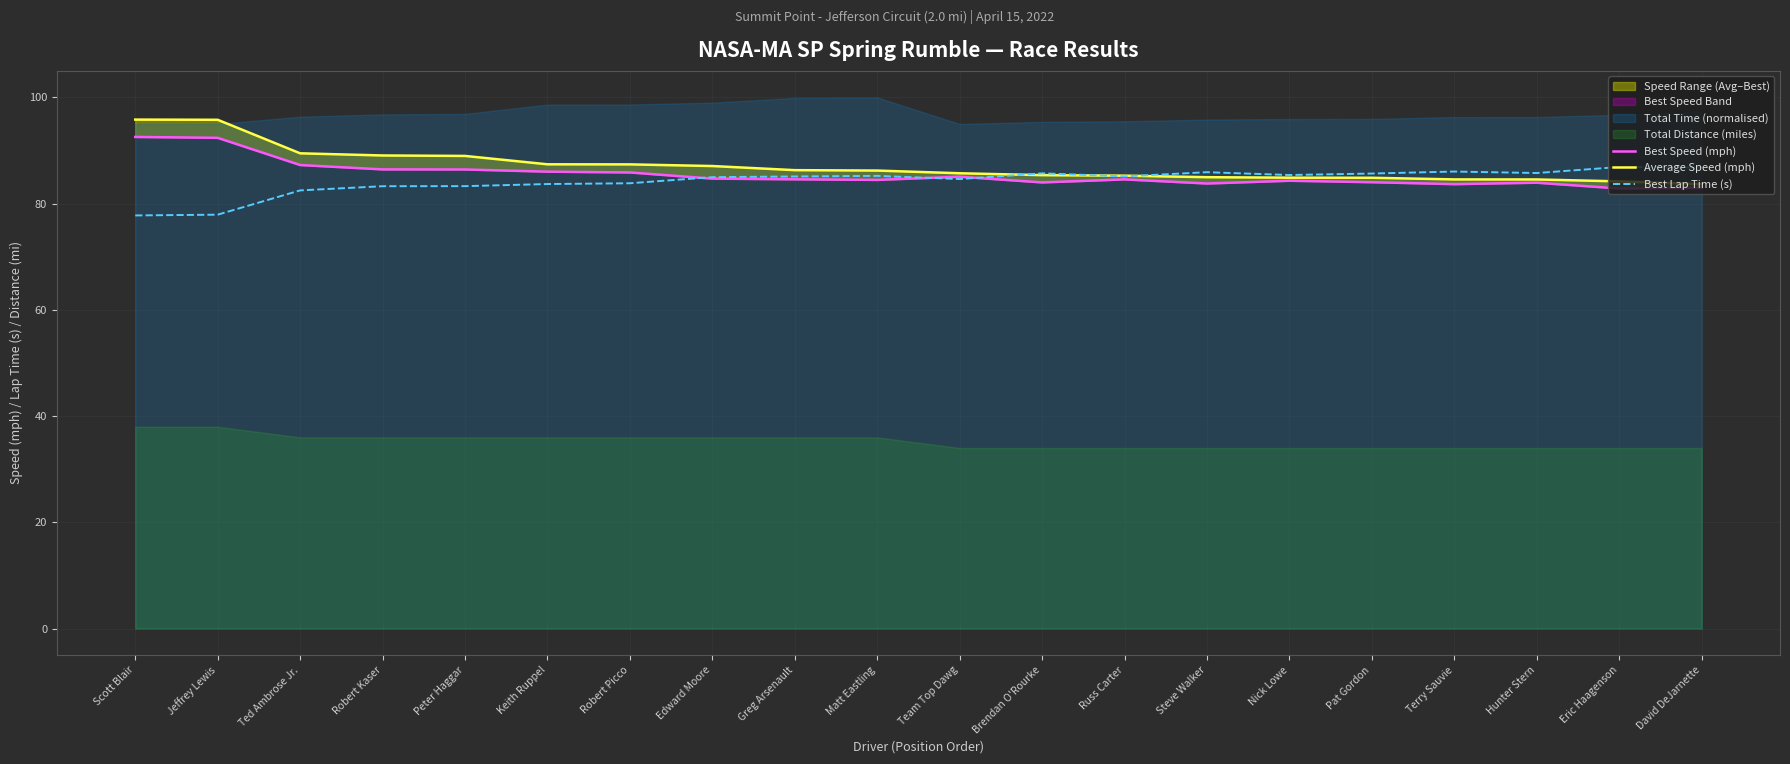

True or false: Average Speed (mph) has more than 0 interior local peaks.

False